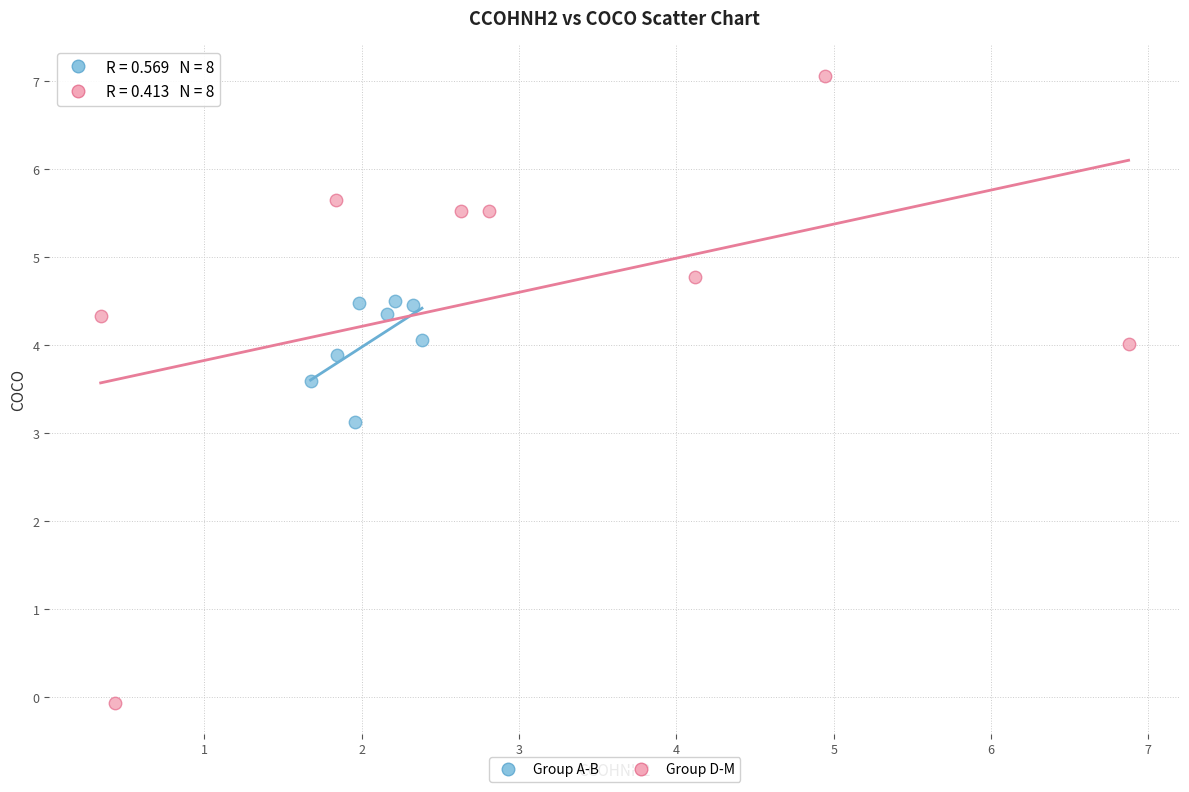

What are all the series names shown in the legend?

Group A-B, Group D-M